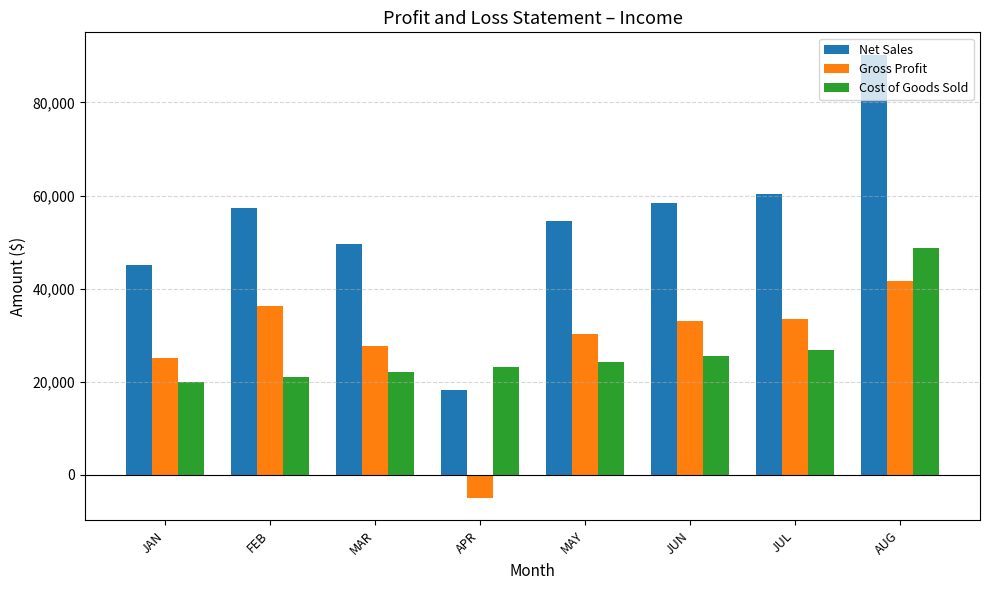

Where does the Gross Profit series first go above 32964?

FEB